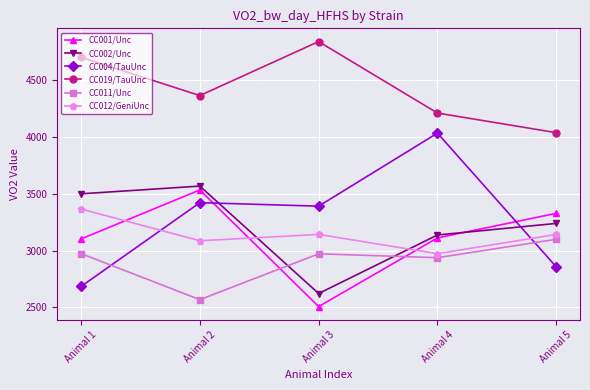

Count the number of categories in the chart.

5